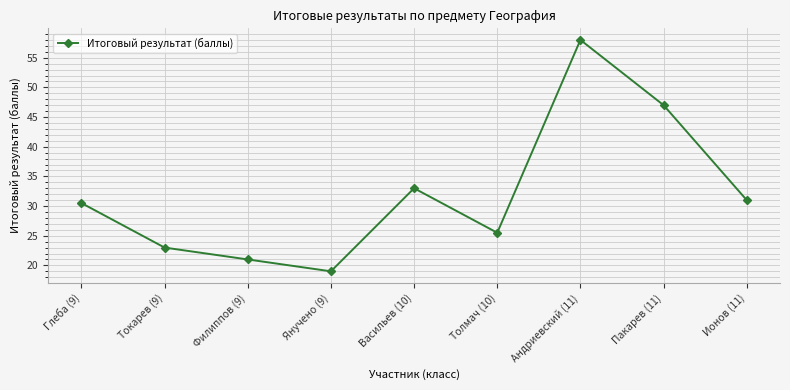

Does the chart display data point markers on the line(s)?

Yes